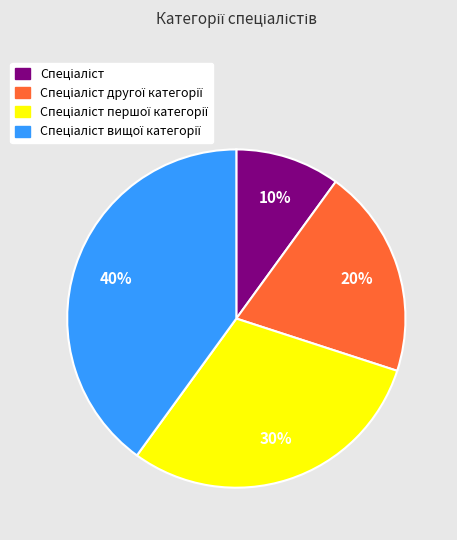

Is there any slice that represents more than half of the pie?

No